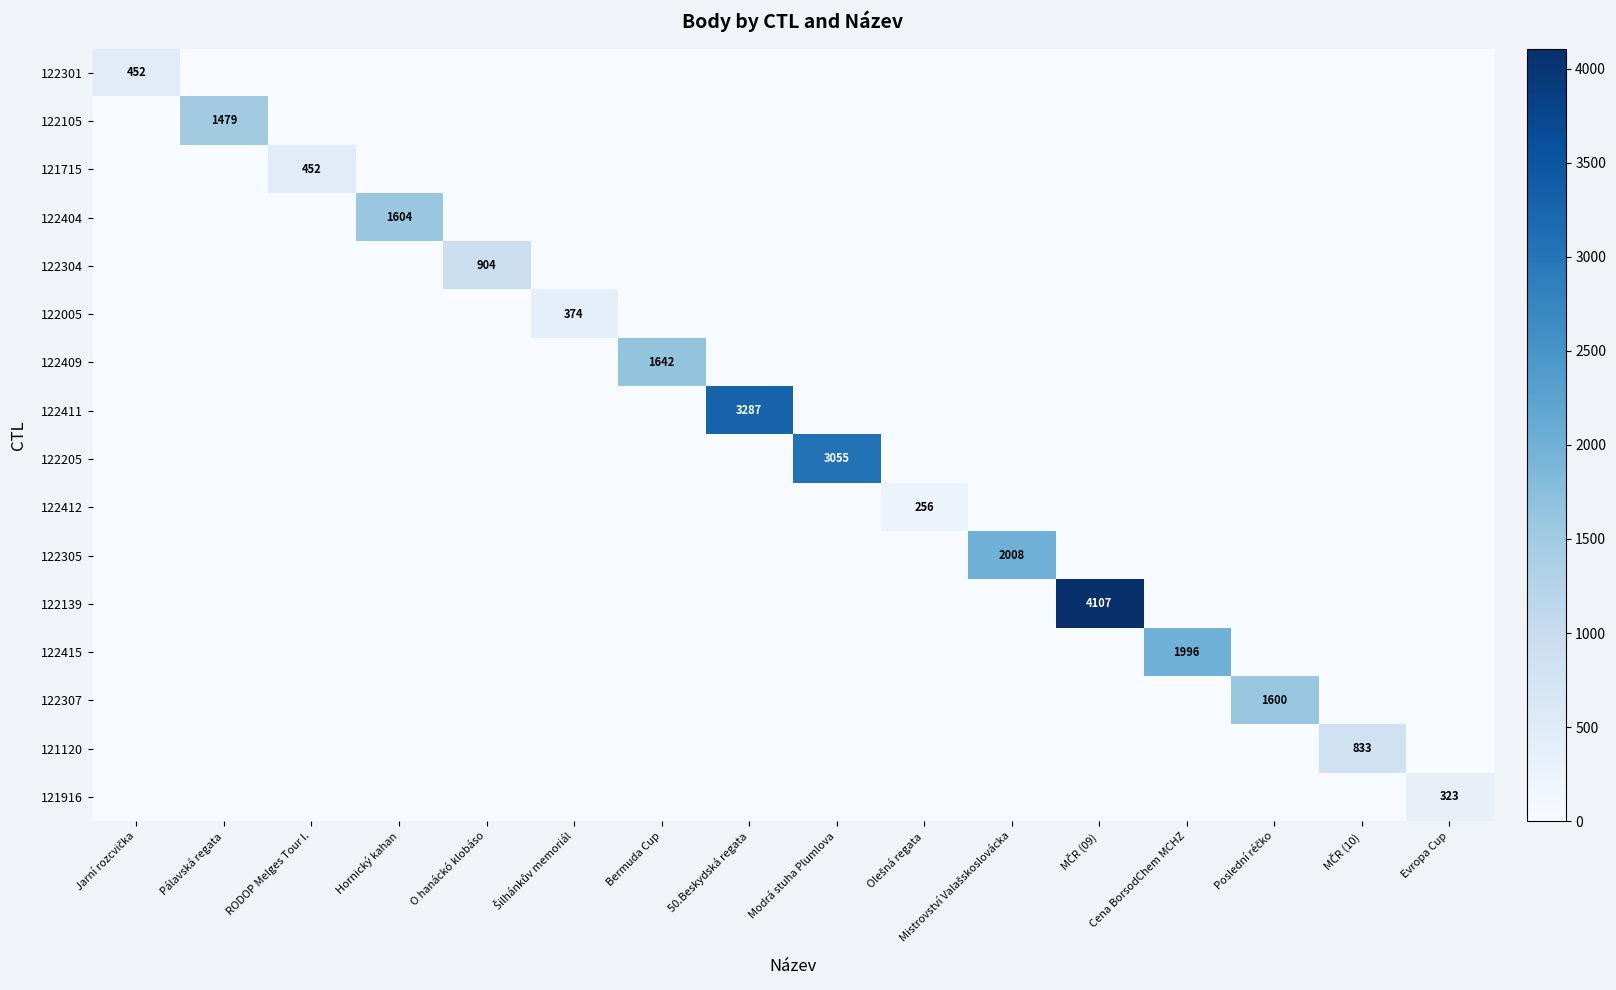

What is the sum of all 121120 values?

833